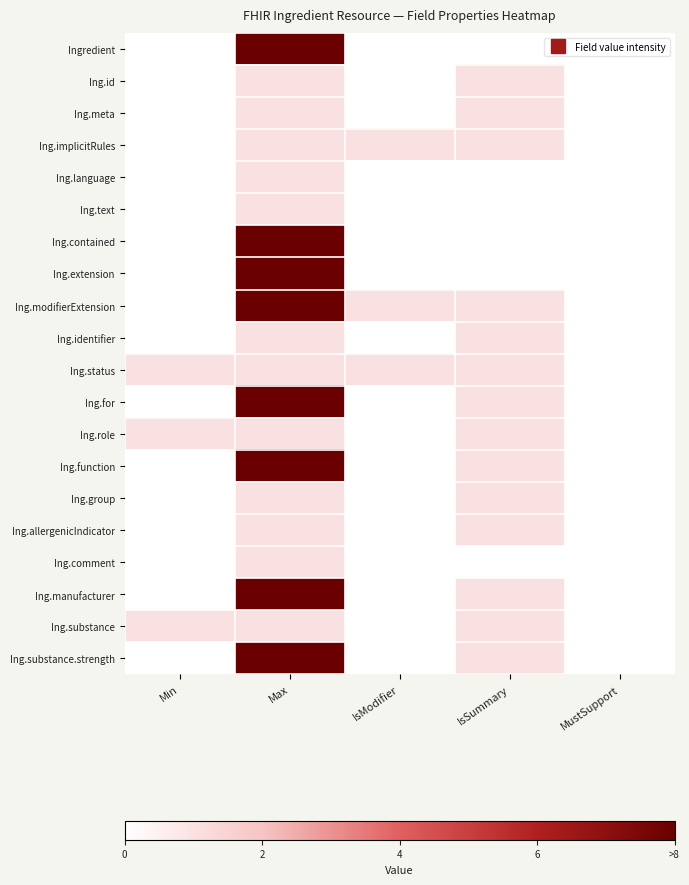

Reading left to right, extract all data points from this chart.

Ingredient: Min=0	Max=99	IsModifier=0	IsSummary=0	MustSupport=0
Ing.id: Min=0	Max=1	IsModifier=0	IsSummary=1	MustSupport=0
Ing.meta: Min=0	Max=1	IsModifier=0	IsSummary=1	MustSupport=0
Ing.implicitRules: Min=0	Max=1	IsModifier=1	IsSummary=1	MustSupport=0
Ing.language: Min=0	Max=1	IsModifier=0	IsSummary=0	MustSupport=0
Ing.text: Min=0	Max=1	IsModifier=0	IsSummary=0	MustSupport=0
Ing.contained: Min=0	Max=99	IsModifier=0	IsSummary=0	MustSupport=0
Ing.extension: Min=0	Max=99	IsModifier=0	IsSummary=0	MustSupport=0
Ing.modifierExtension: Min=0	Max=99	IsModifier=1	IsSummary=1	MustSupport=0
Ing.identifier: Min=0	Max=1	IsModifier=0	IsSummary=1	MustSupport=0
Ing.status: Min=1	Max=1	IsModifier=1	IsSummary=1	MustSupport=0
Ing.for: Min=0	Max=99	IsModifier=0	IsSummary=1	MustSupport=0
Ing.role: Min=1	Max=1	IsModifier=0	IsSummary=1	MustSupport=0
Ing.function: Min=0	Max=99	IsModifier=0	IsSummary=1	MustSupport=0
Ing.group: Min=0	Max=1	IsModifier=0	IsSummary=1	MustSupport=0
Ing.allergenicIndicator: Min=0	Max=1	IsModifier=0	IsSummary=1	MustSupport=0
Ing.comment: Min=0	Max=1	IsModifier=0	IsSummary=0	MustSupport=0
Ing.manufacturer: Min=0	Max=99	IsModifier=0	IsSummary=1	MustSupport=0
Ing.substance: Min=1	Max=1	IsModifier=0	IsSummary=1	MustSupport=0
Ing.substance.strength: Min=0	Max=99	IsModifier=0	IsSummary=1	MustSupport=0